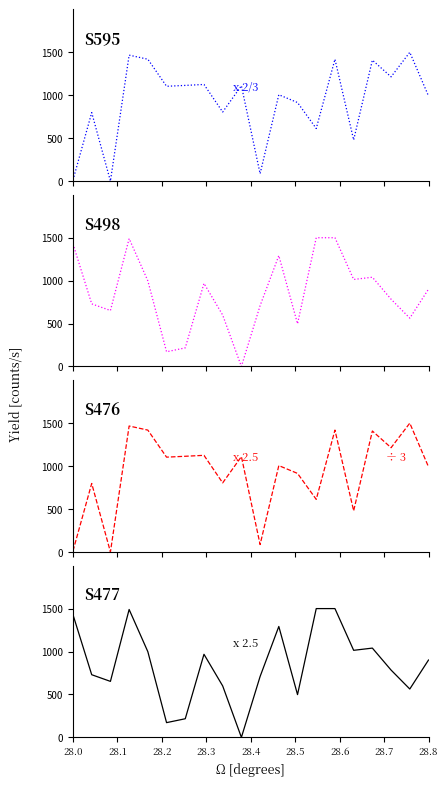

True or false: S477 has more than 2 points higher than both neighbors.

True